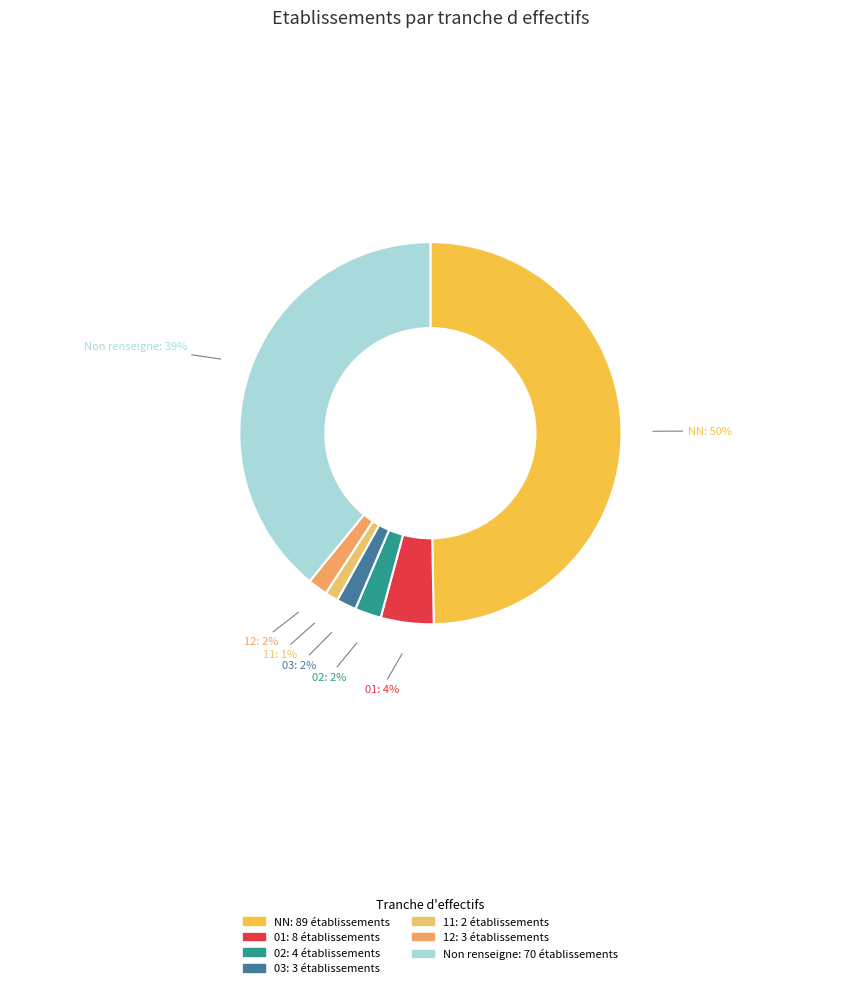

How many slices are in this pie chart?

7